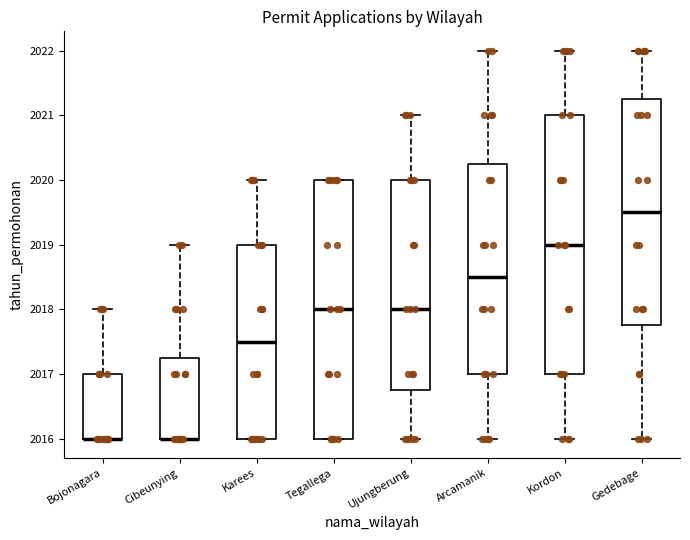

Where is the upper edge of the box for Arcamanik on the y-axis? The values are not printed on the chart, so give them approximately, as read against the axis.

2020.3